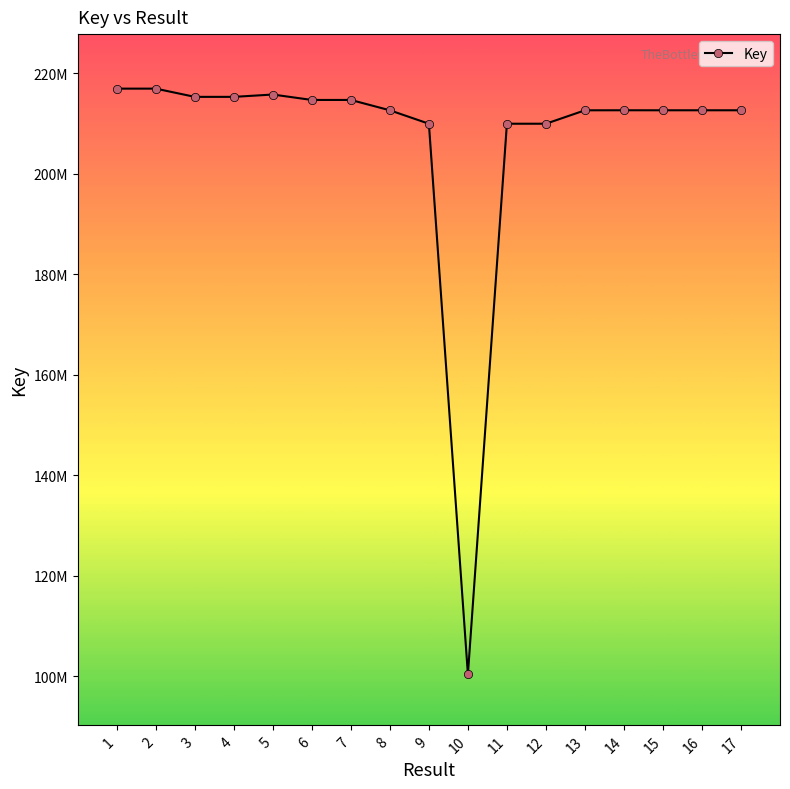

What is the sum of all values?

3515766766